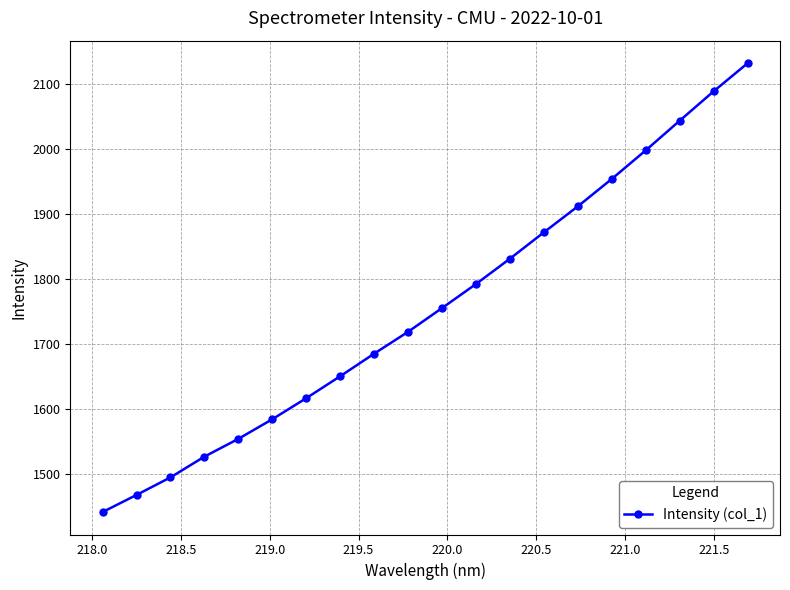

True or false: the data has more than 2 interior local peaks.

False